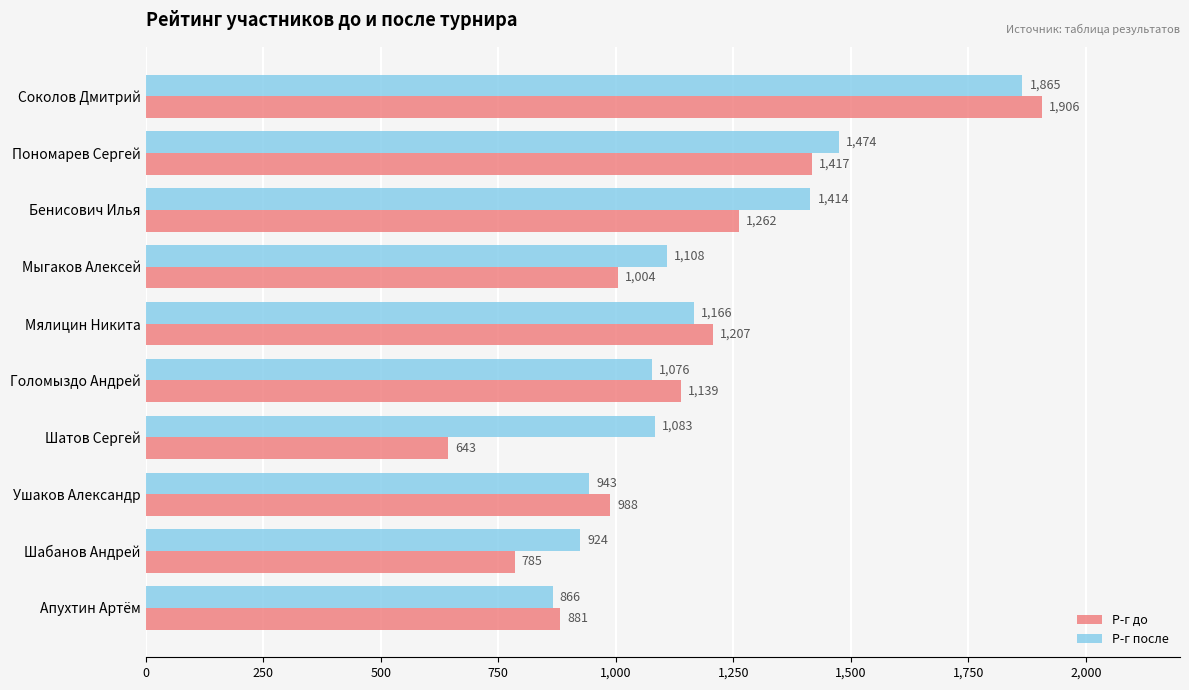

At which category is the sum across all series the highest?

Соколов Дмитрий